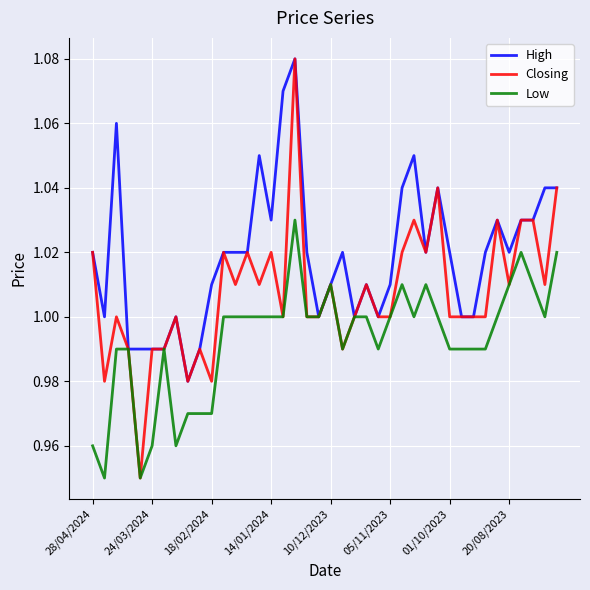

Which series has the largest range (max minus min)?

Closing